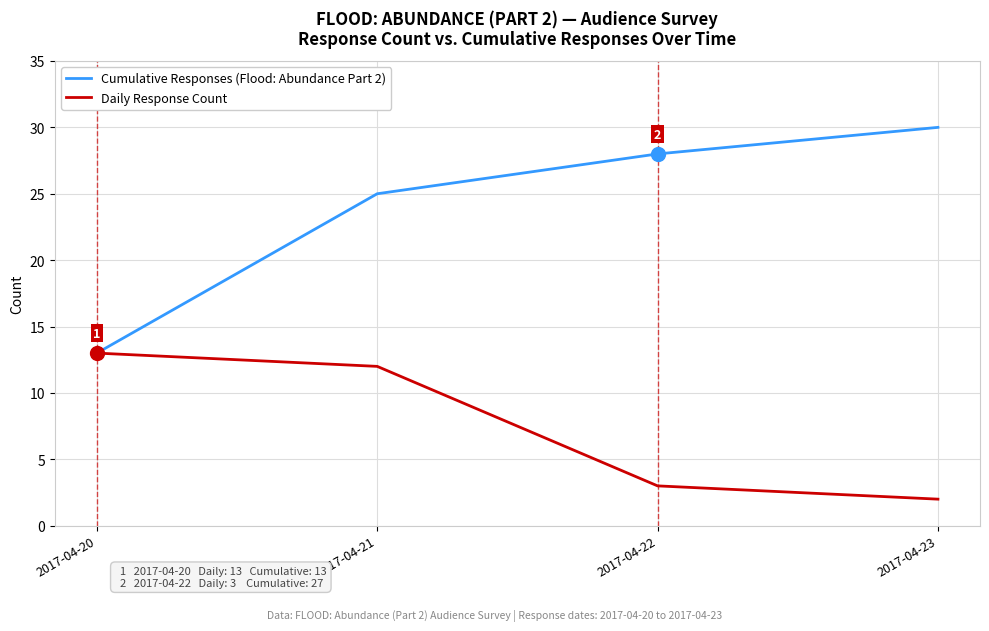

Which category has the lowest value in the Daily Response Count series?

2017-04-23